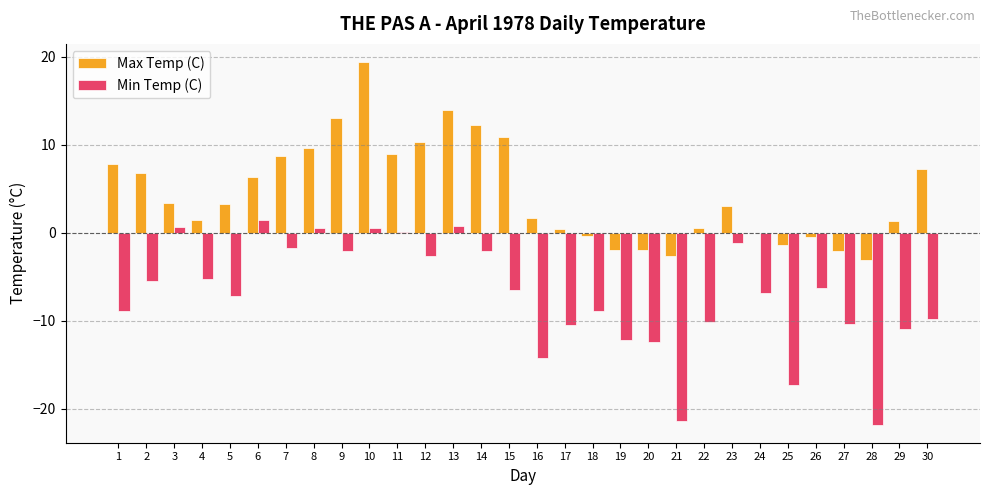

Between 3 and 29, which series saw the biggest shift?

Min Temp (C)